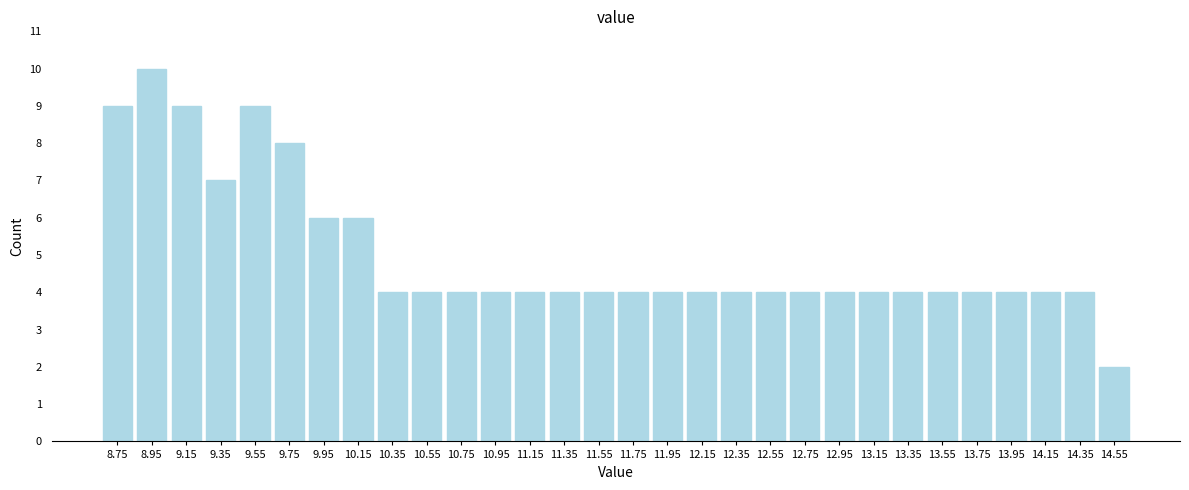

Reading left to right, extract all data points from this chart.

9	10	9	7	9	8	6	6	4	4	4	4	4	4	4	4	4	4	4	4	4	4	4	4	4	4	4	4	4	2